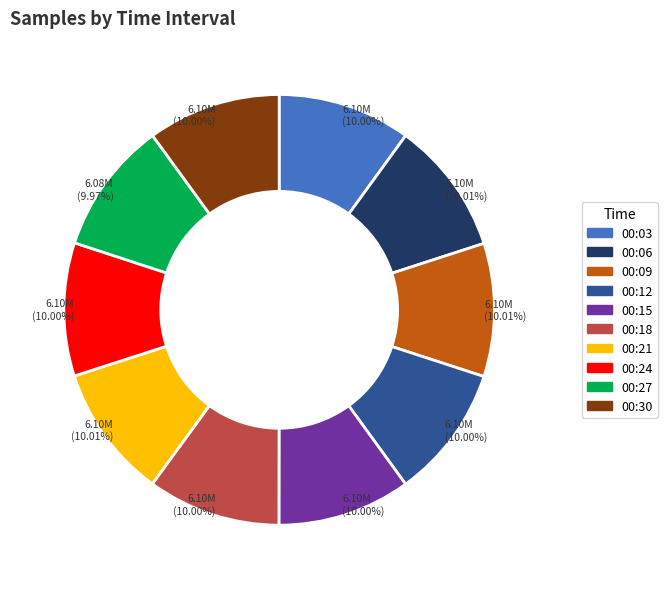

Is there any slice that represents more than half of the pie?

No